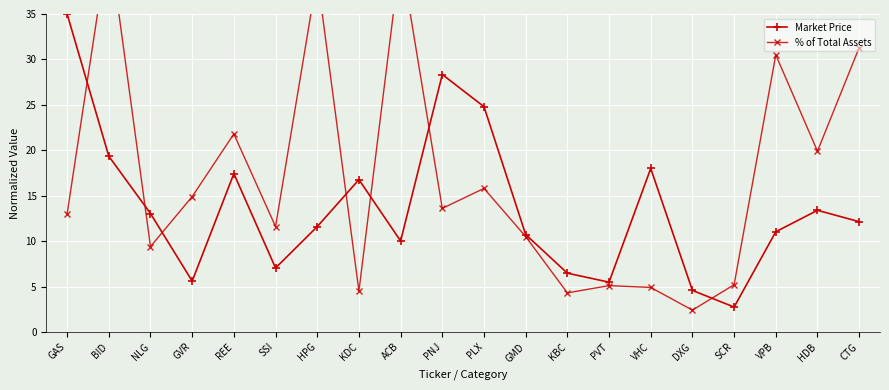

Is it true that Market Price equals 10.1 at KDC?

False